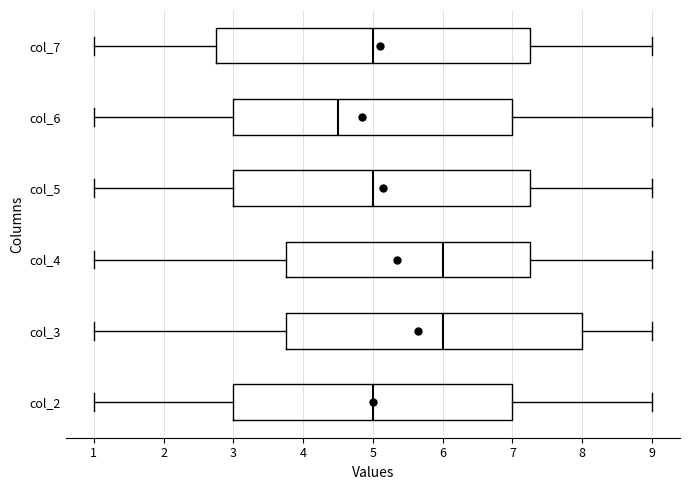

Reading bottom to top, read every box against the x-axis: the position of its median line, the range the box covers, and the ends of its whiskers. The values are not printed on the chart, so give them approximately, as read against the axis.

col_2: median 5.0, box 3.0 to 7.0, whiskers 1.0 to 9.0
col_3: median 6.0, box 3.8 to 8.0, whiskers 1.0 to 9.0
col_4: median 6.0, box 3.8 to 7.3, whiskers 1.0 to 9.0
col_5: median 5.0, box 3.0 to 7.3, whiskers 1.0 to 9.0
col_6: median 4.5, box 3.0 to 7.0, whiskers 1.0 to 9.0
col_7: median 5.0, box 2.8 to 7.3, whiskers 1.0 to 9.0